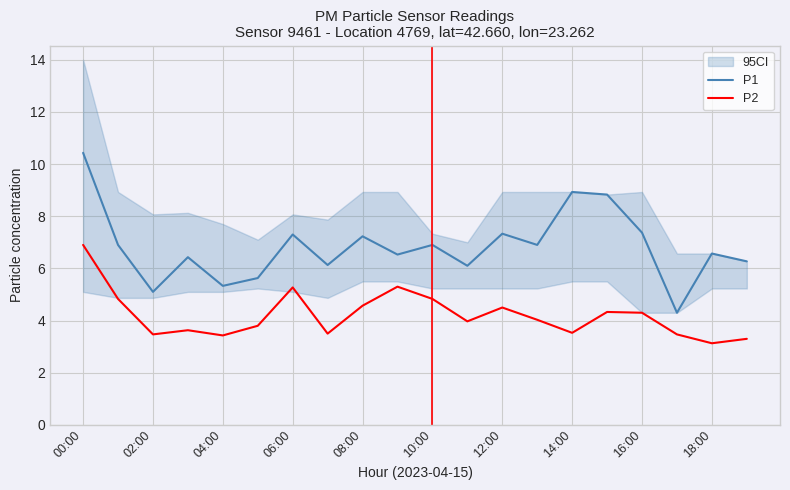

What is the difference between the highest and lowest values at 15?

4.5